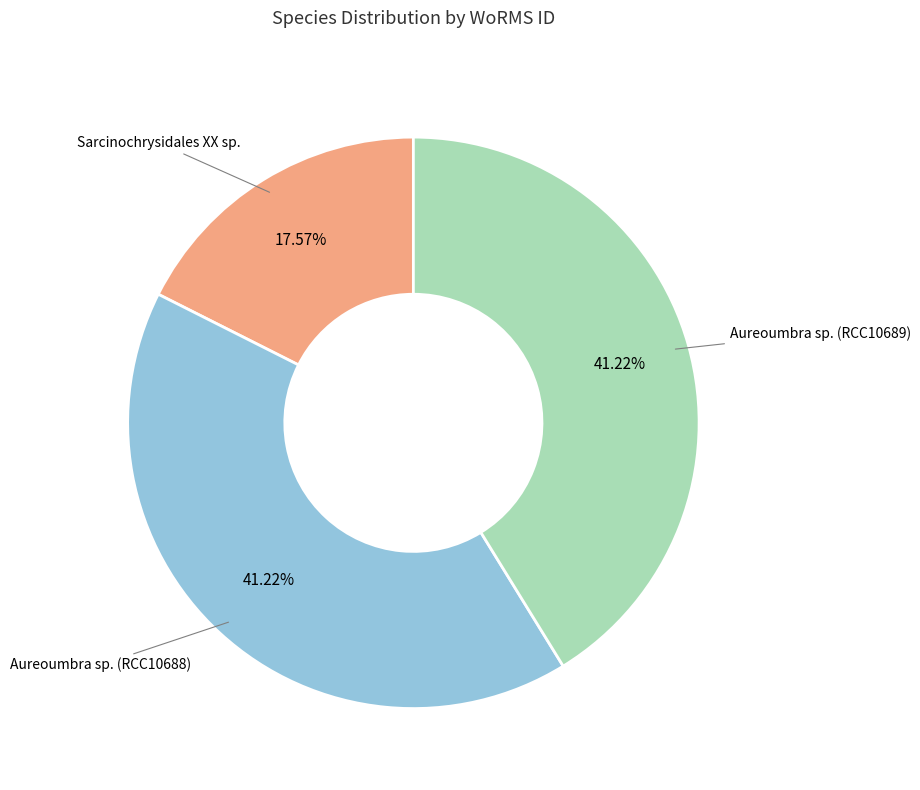

Is there any slice that represents more than half of the pie?

No